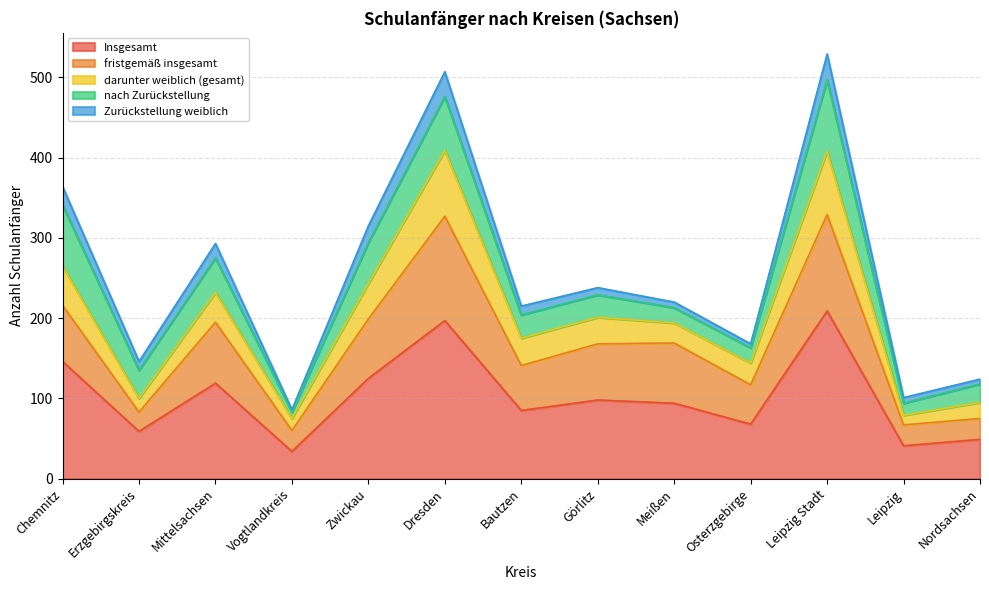

At which category is the sum across all series the highest?

Leipzig Stadt